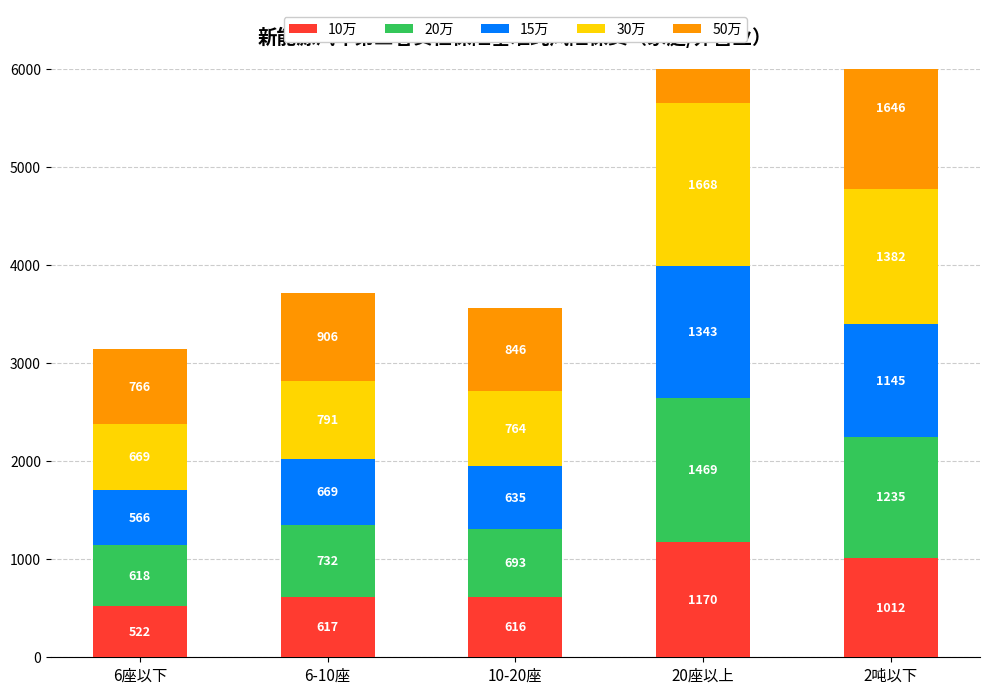

Reading left to right, extract all data points from this chart.

10万: 522.1	617.8	616.8	1170.4	1012.7
20万: 618.8	732.1	693.5	1469.9	1235.3
15万: 566.3	670.0	635.4	1343.8	1145.3
30万: 669.2	791.8	764.2	1668.4	1382.7
50万: 766.1	906.5	846.0	1768.8	1646.1